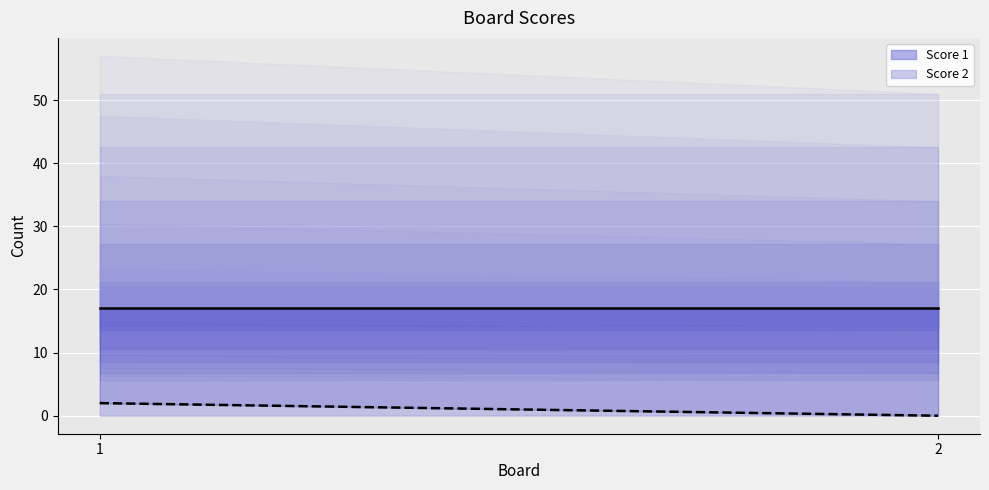

Is the value of Score 1 at 2 greater than the value of Score 2 at 1?

Yes